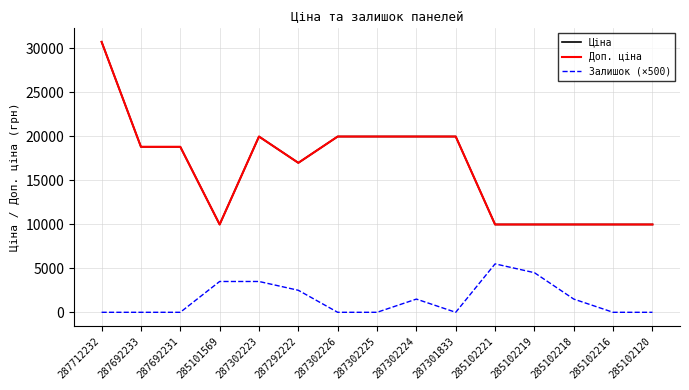

What is the label of the 12th point from the left?

285102219